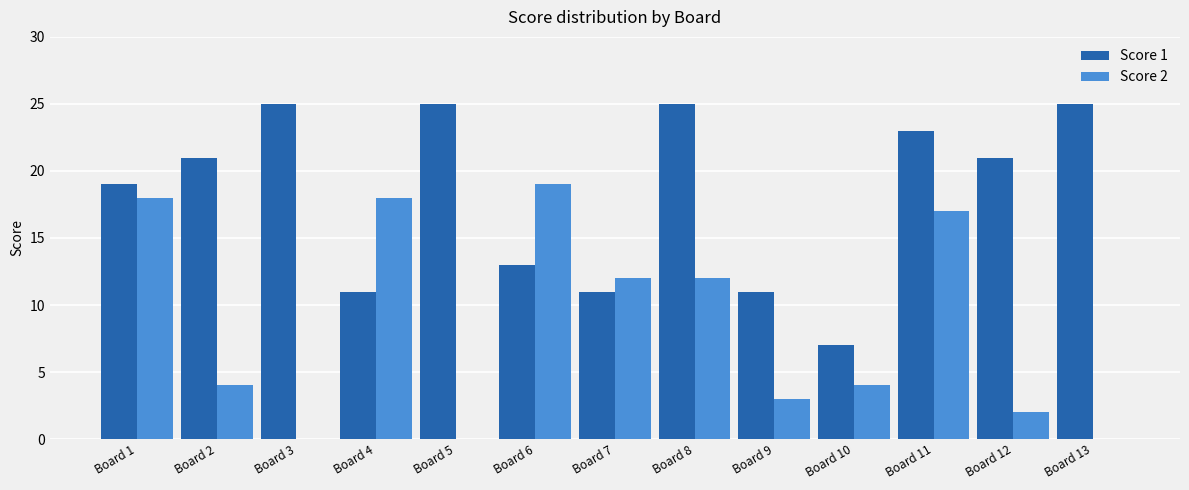

Is it true that Score 2 equals 19 at Board 6?

True